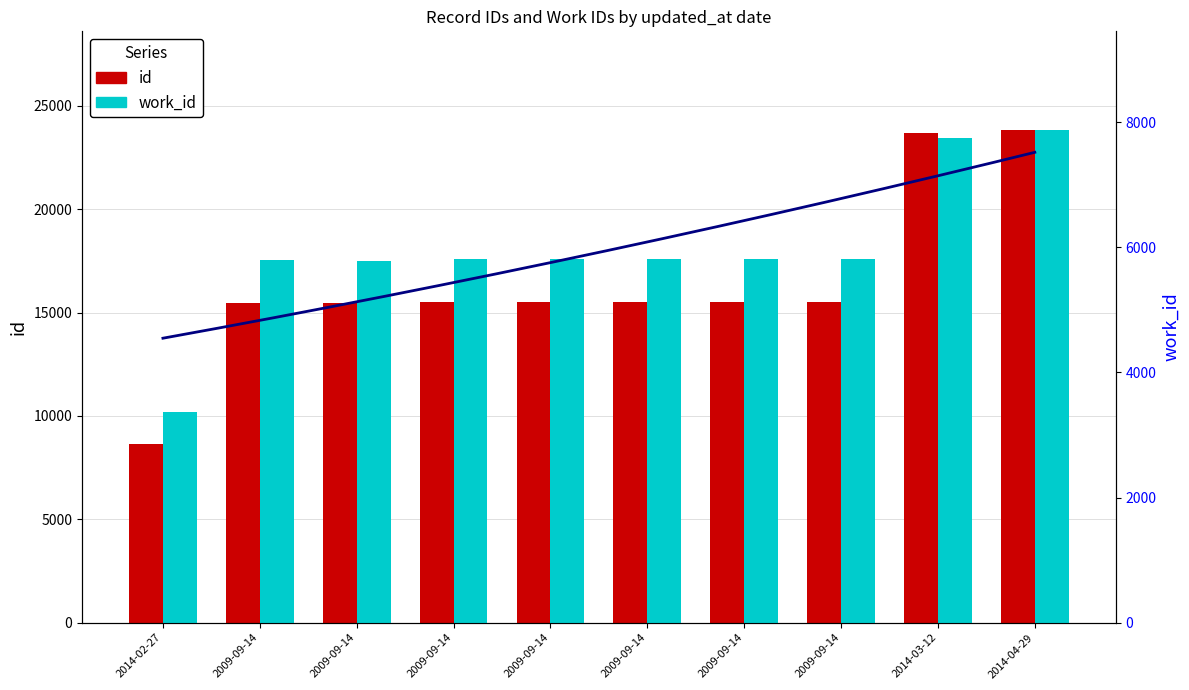

What is the value of the work_id bar at the 4th from the left?

5793